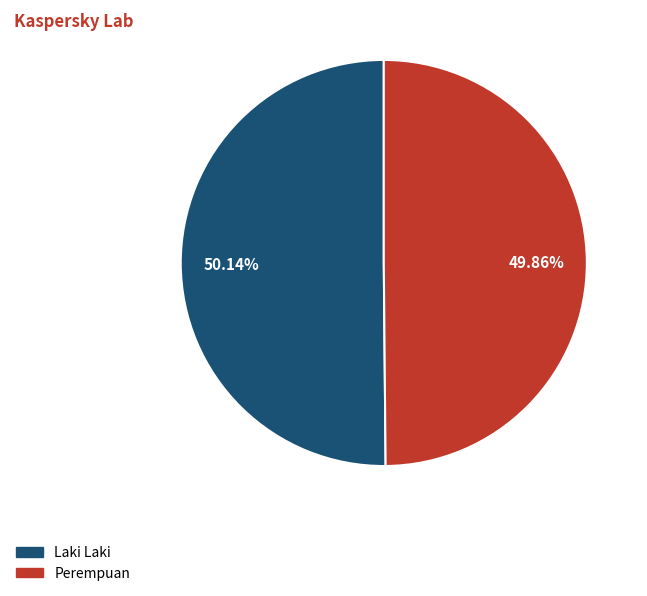

Approximately how many times larger is the value at Laki Laki compared to Perempuan?

1.0